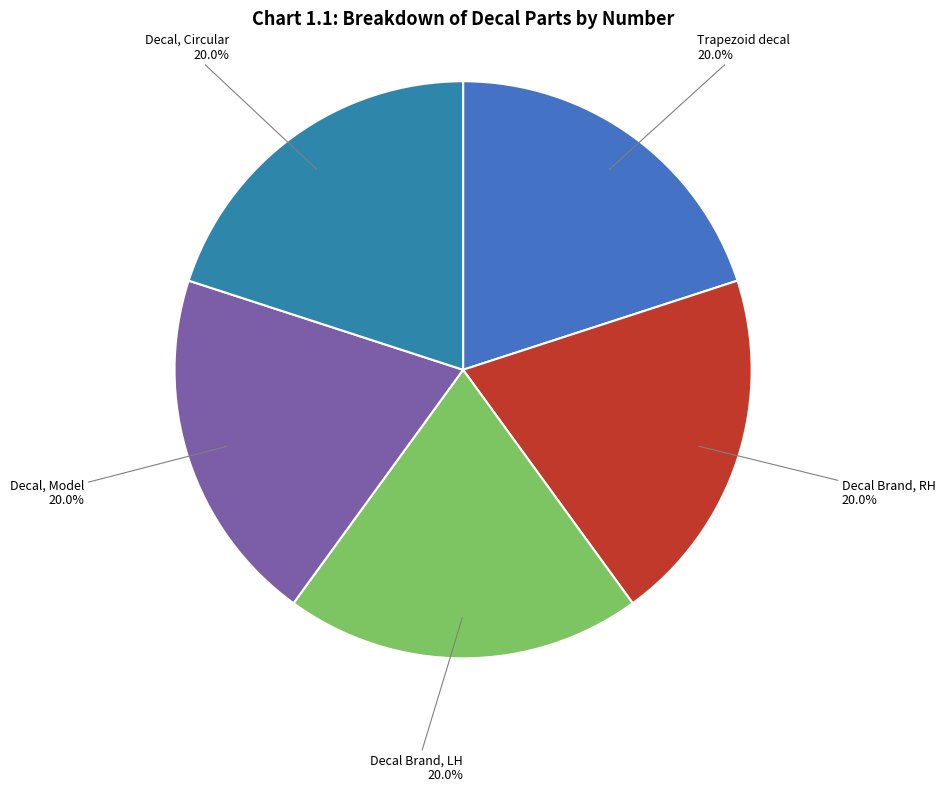

Is it true that Trapezoid decal is 20% of the pie?

True